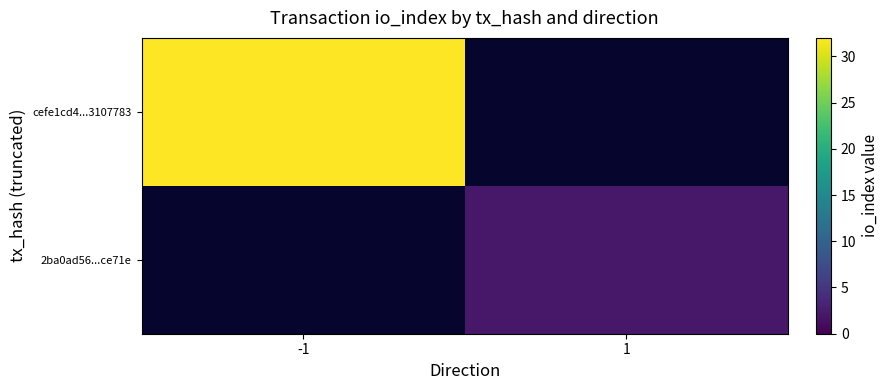

Which series has the largest total across all categories?

cefe1cd4...3107783